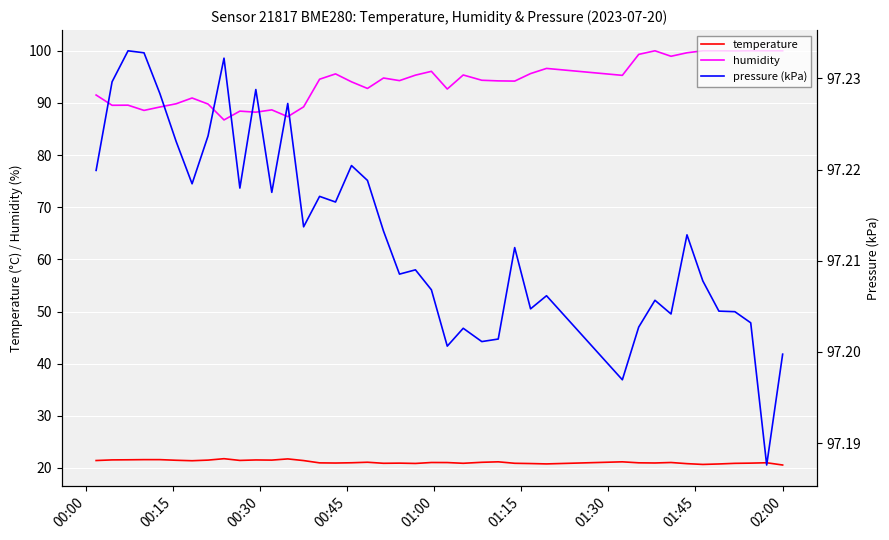

True or false: humidity and temperature intersect in this chart.

False